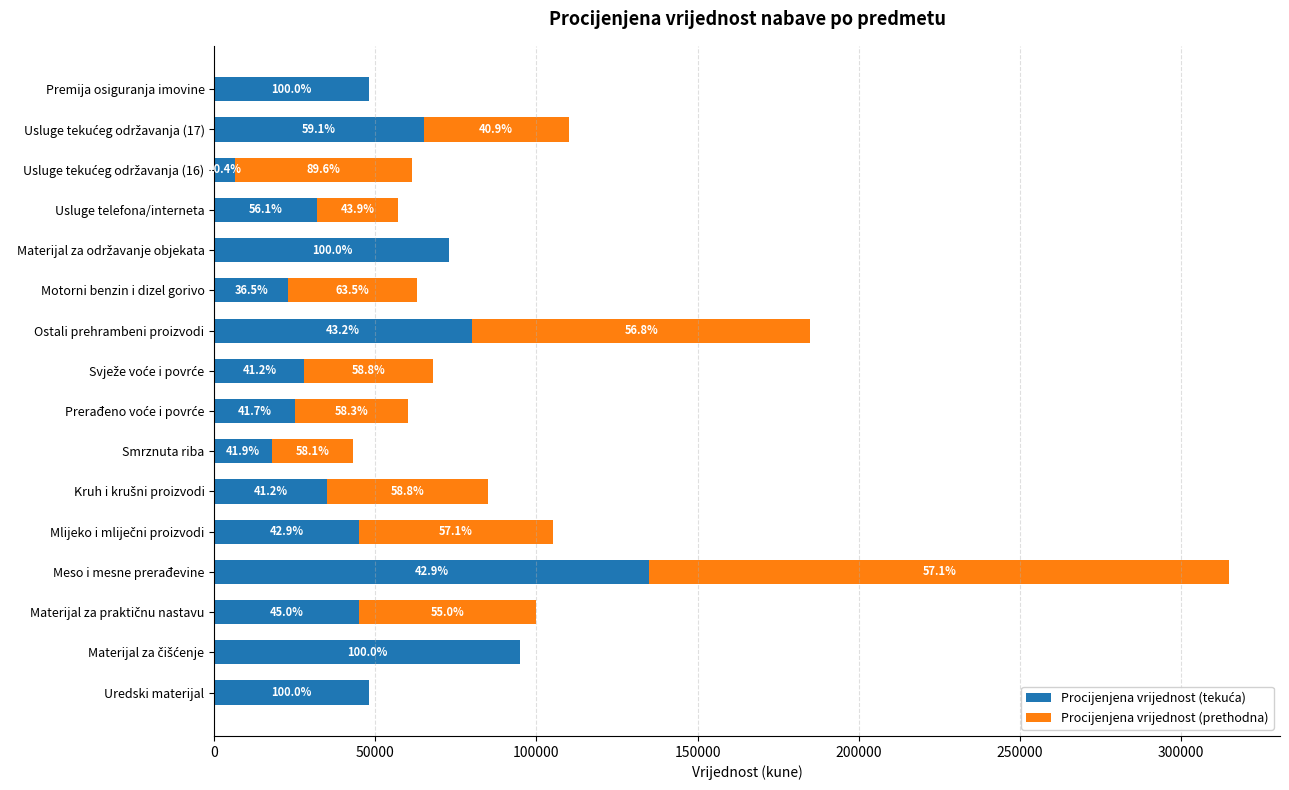

Which series has the largest total across all categories?

Procijenjena vrijednost (tekuća)